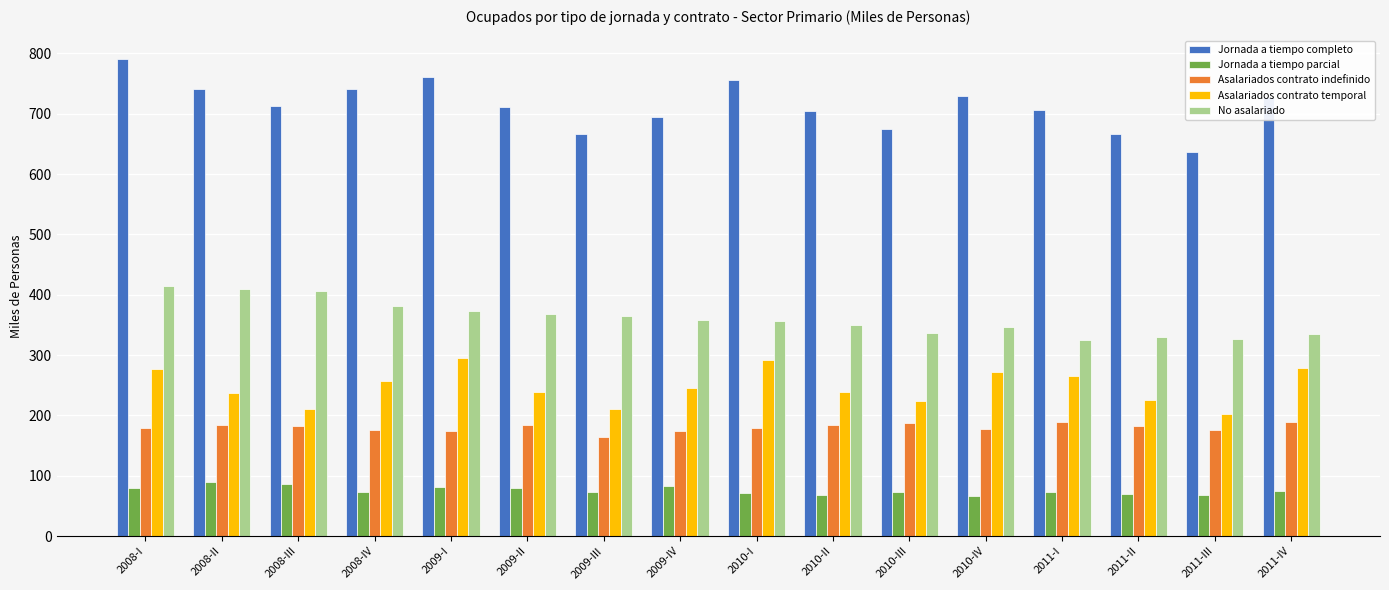

Which series changed the most between 2008-II and 2011-II?

No asalariado